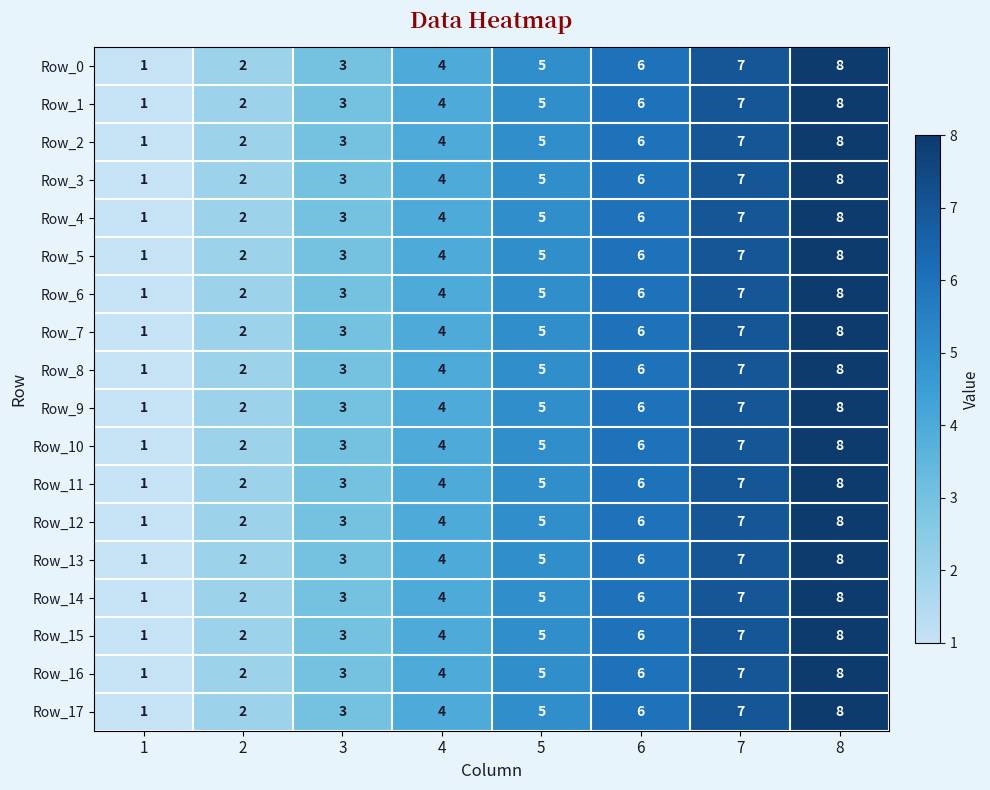

The value of Row_15 at 3 is 3. True or false?

True